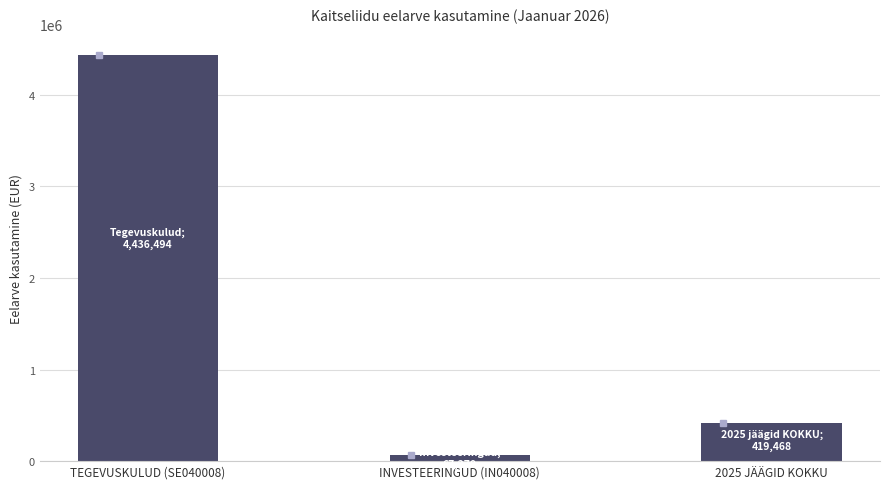

Does the chart contain stacked bars?

No